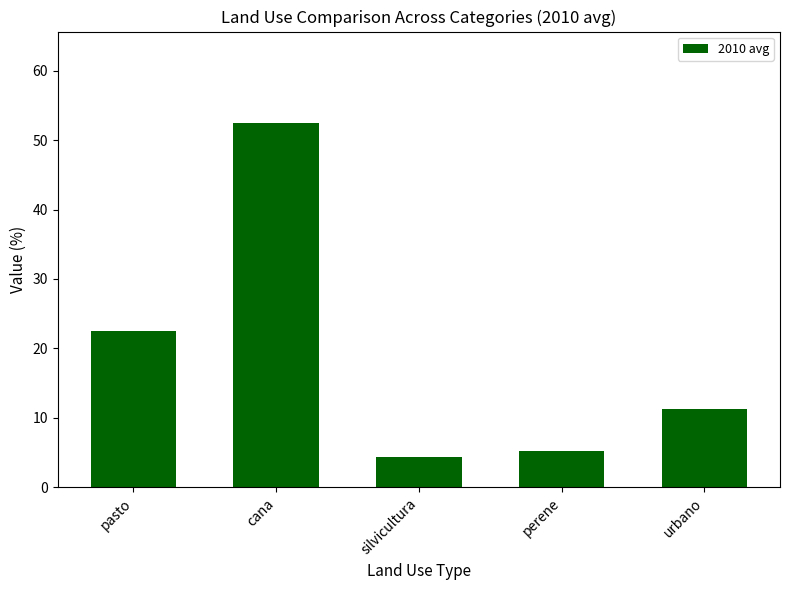

What is the difference between the maximum and minimum values?

48.1